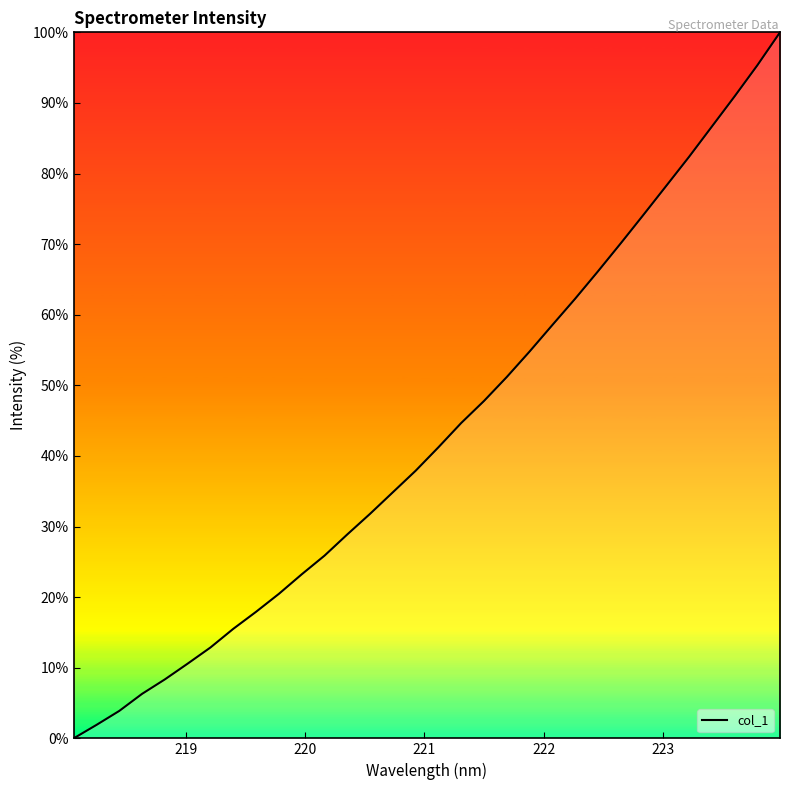

What is the greatest value displayed?

100.0